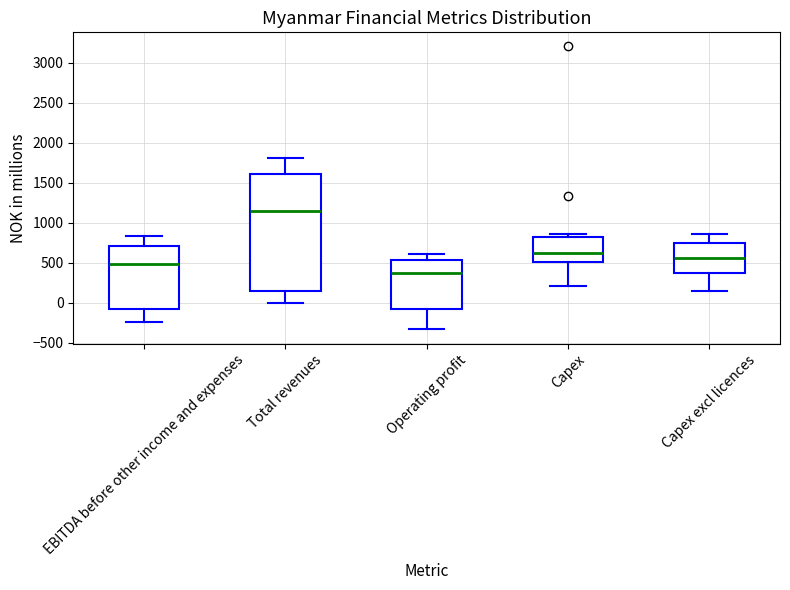

Reading left to right, read every box against the y-axis: the position of its median line, the range the box covers, and the ends of its whiskers. The values are not printed on the chart, so give them approximately, as read against the axis.

EBITDA before other income and expenses: median 500, box -100 to 700, whiskers -250 to 850
Total revenues: median 1150, box 150 to 1600, whiskers 0 to 1800
Operating profit: median 350, box -100 to 550, whiskers -350 to 600
Capex: median 600, box 500 to 800, whiskers 200 to 850
Capex excl licences: median 550, box 350 to 750, whiskers 150 to 850